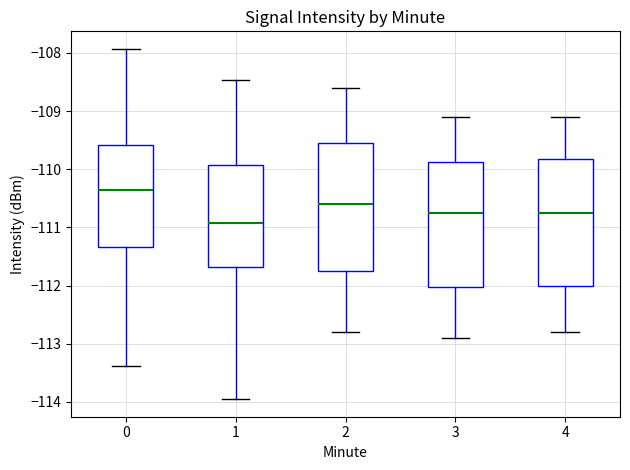

Reading left to right, transcribe this box plot: for each box, give where its median line is, the range the box spans, and where its two whiskers end, as read against the y-axis. The values are not printed on the chart, so give them approximately, as read against the axis.

0: median -110.3, box -111.3 to -109.6, whiskers -113.4 to -107.9
1: median -110.9, box -111.7 to -109.9, whiskers -114.0 to -108.5
2: median -110.6, box -111.7 to -109.5, whiskers -112.8 to -108.6
3: median -110.7, box -112.0 to -109.9, whiskers -112.9 to -109.1
4: median -110.7, box -112.0 to -109.8, whiskers -112.8 to -109.1